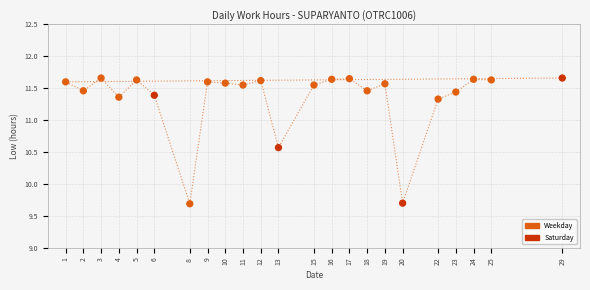

What is the range of Y values (max minus min)?

2.0